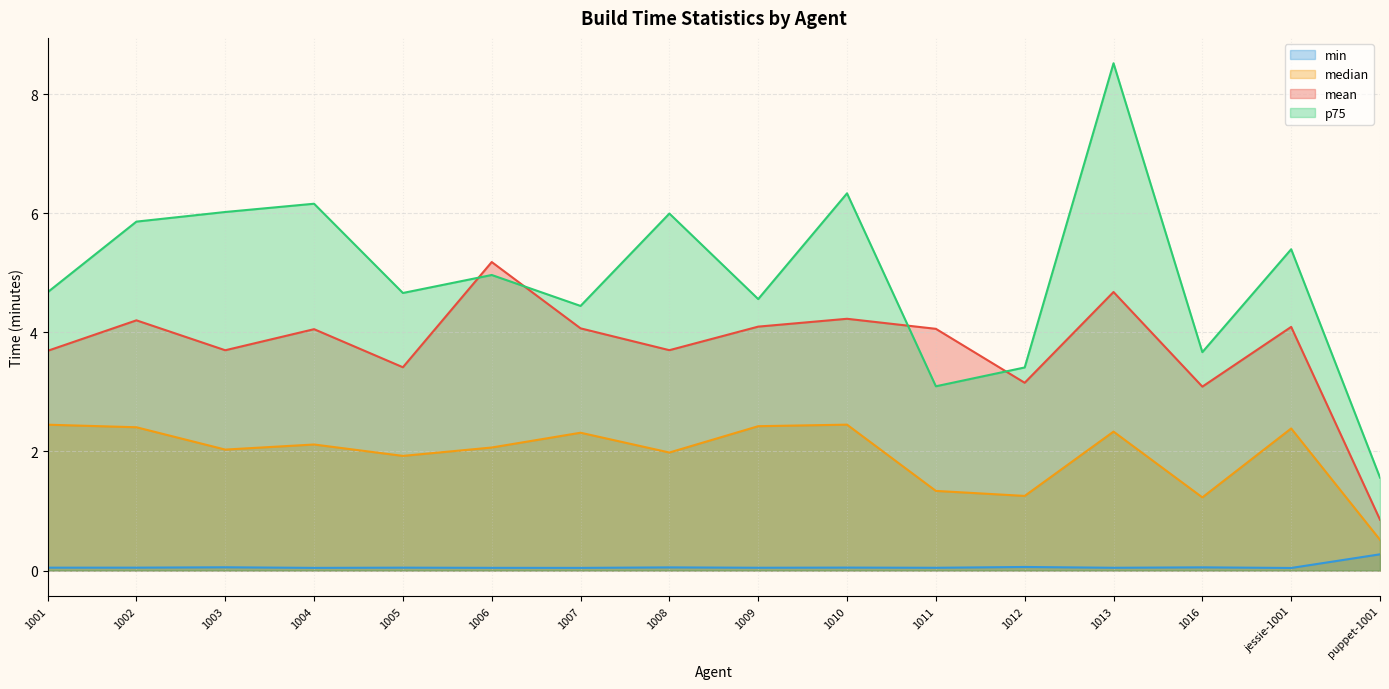

What is the highest value of the min series?

0.3